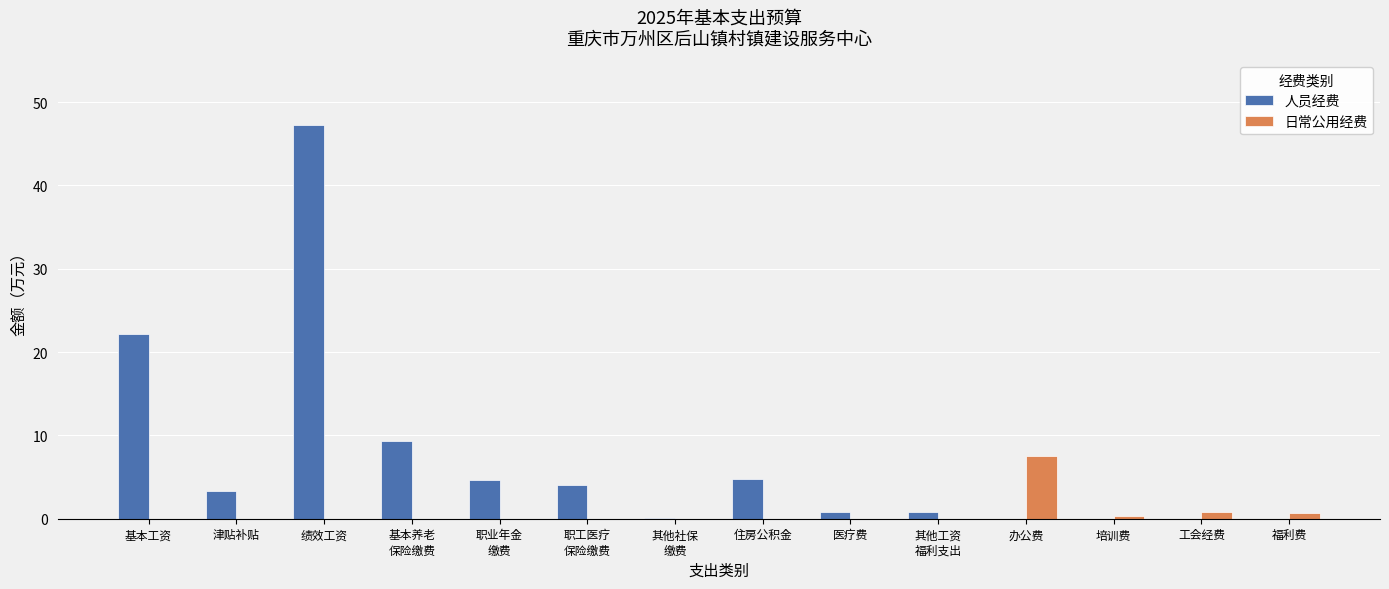

How many data points in 人员经费 are above 3?

7